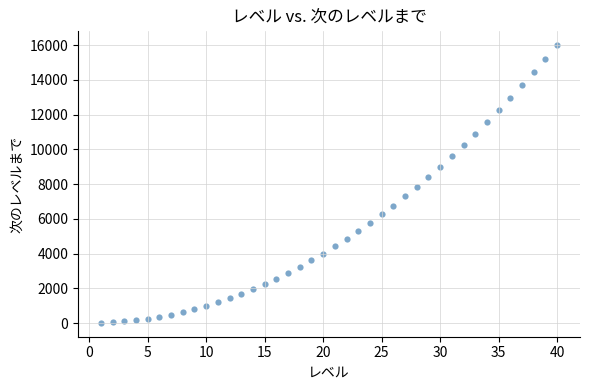

How many data points are displayed?

40